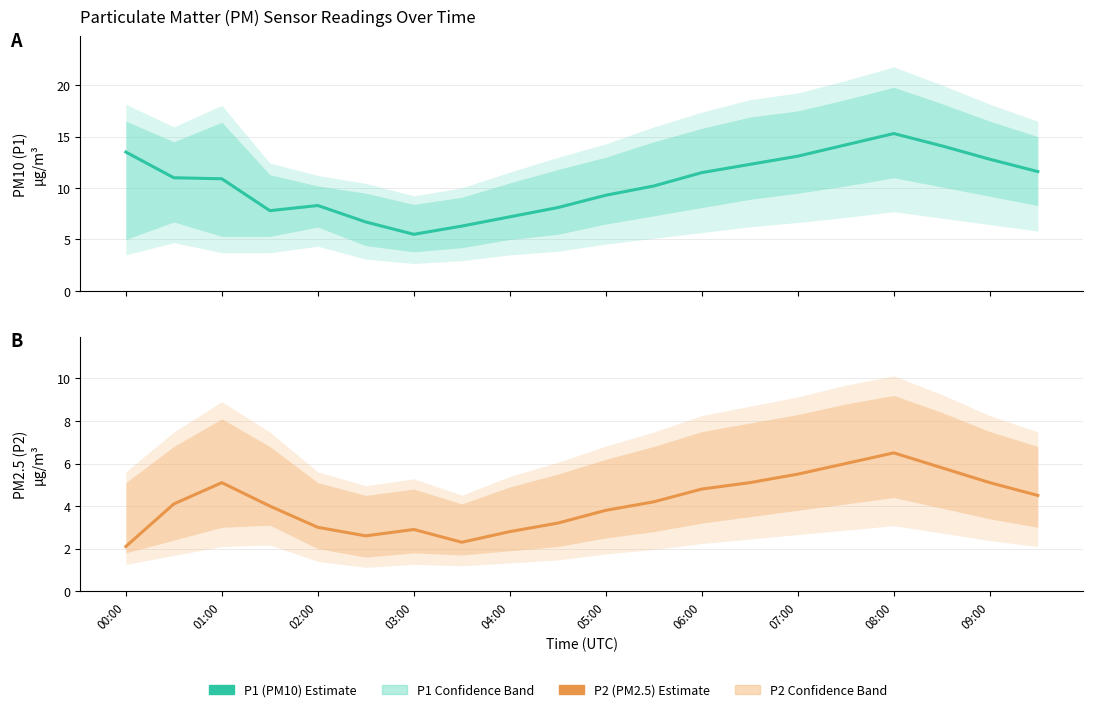

How many values in the P2 Estimate series are below 4?

8